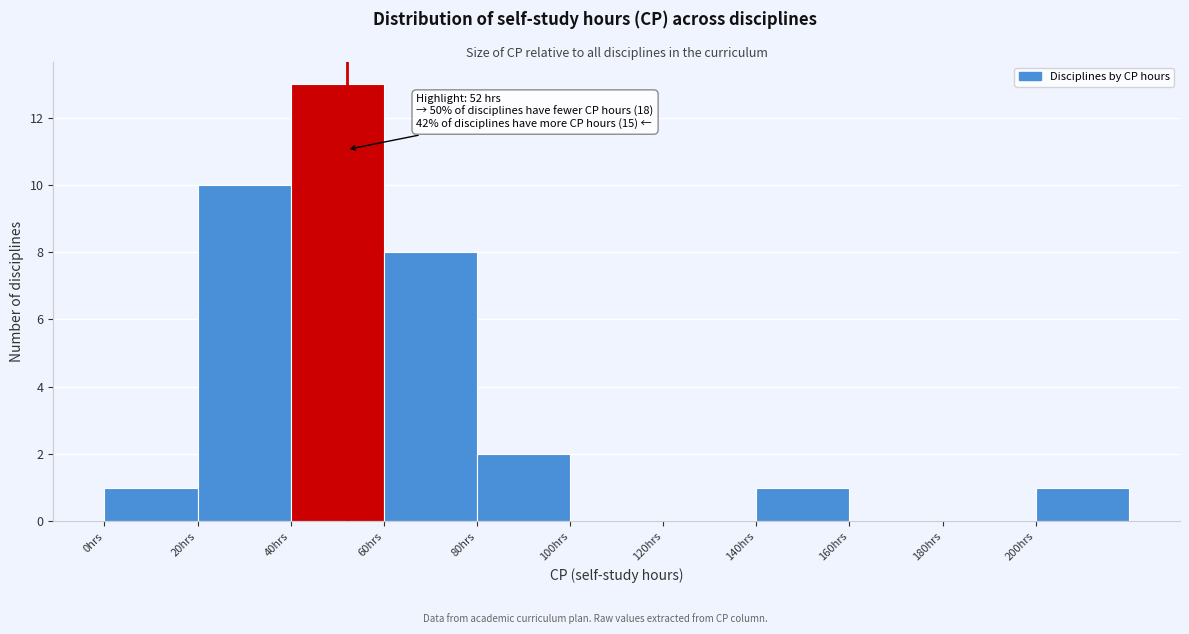

Over which range of the x-axis is the bar tallest?

40 to 60